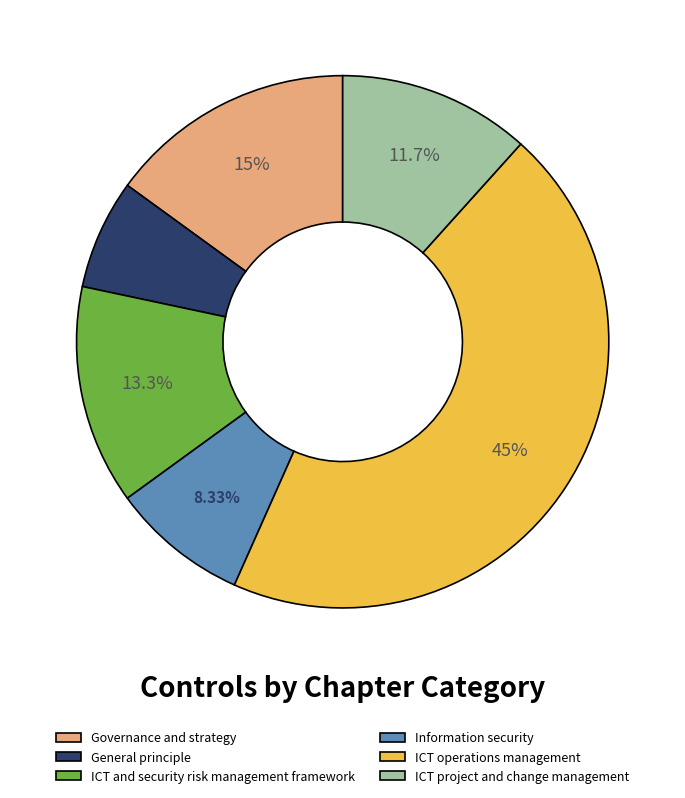

To the nearest percent, what is the average slice percentage?

17%